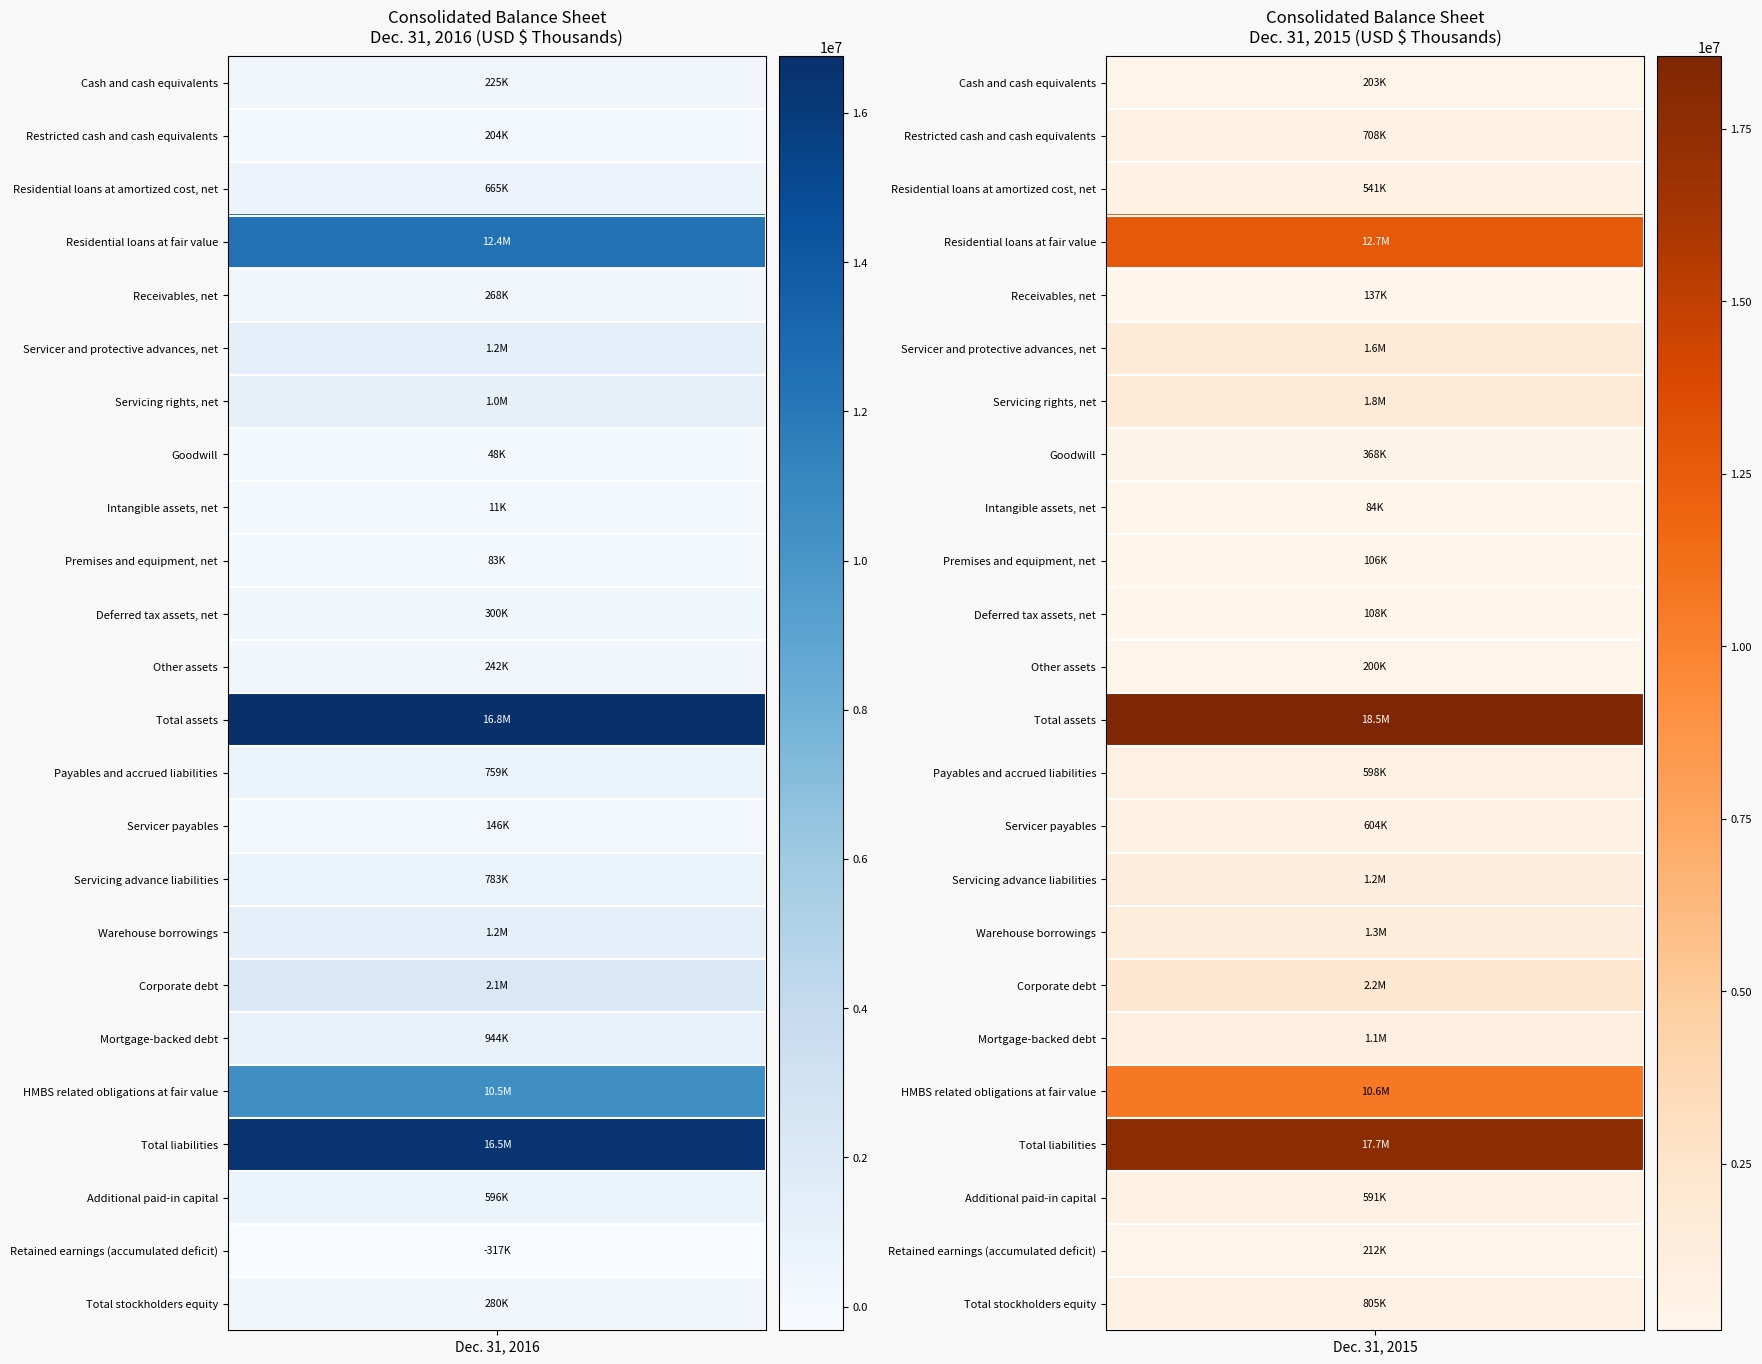

What is the approximate value of Dec. 31, 2015 at 14?

603692